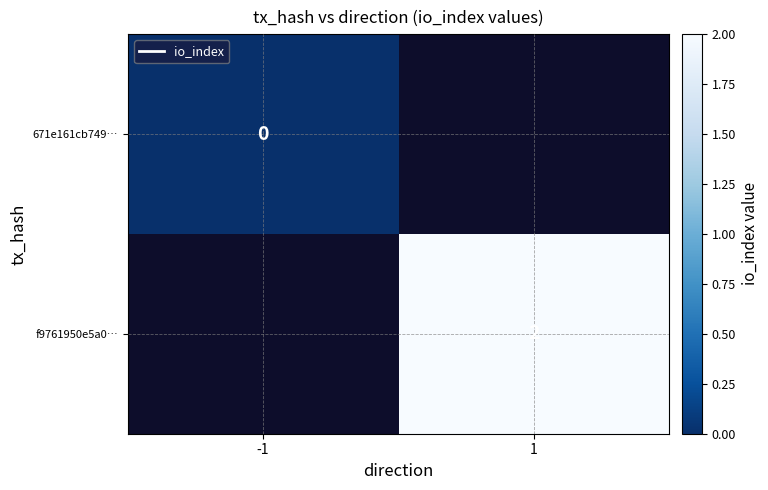

The f9761950e5a0… series shows 1 at 1. True or false?

False